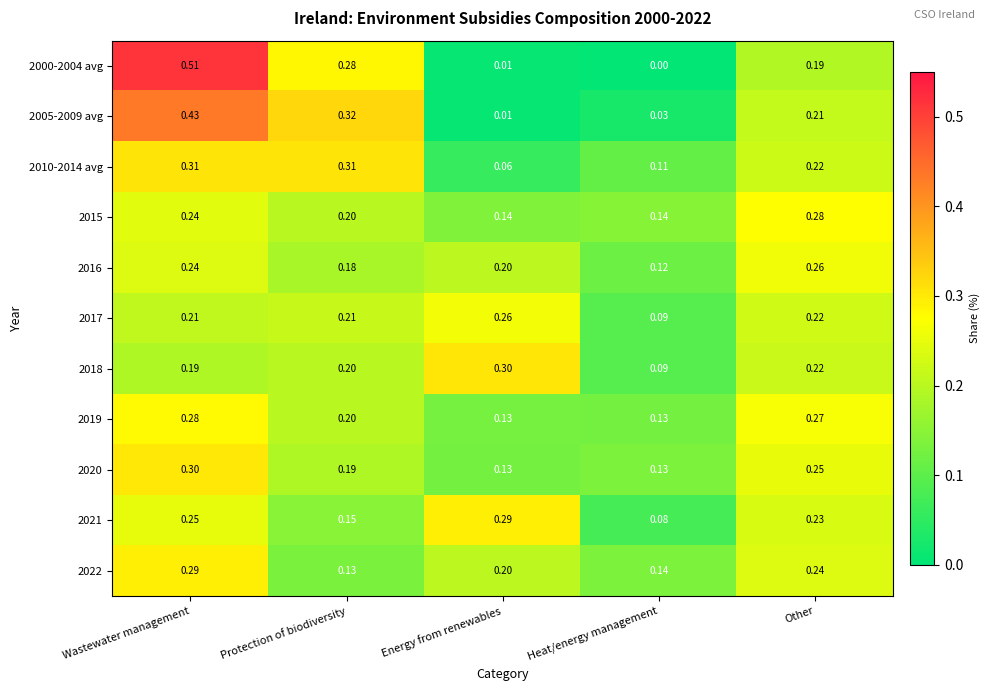

Which category has the lowest value in the 2017 series?

Heat/energy management